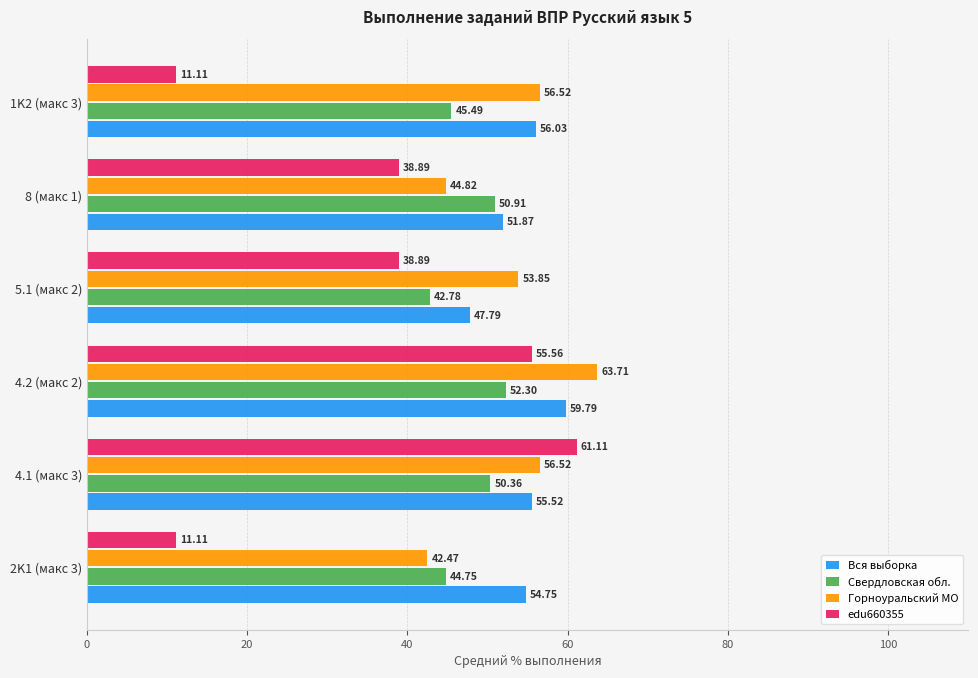

Which series has the widest spread of values?

edu660355